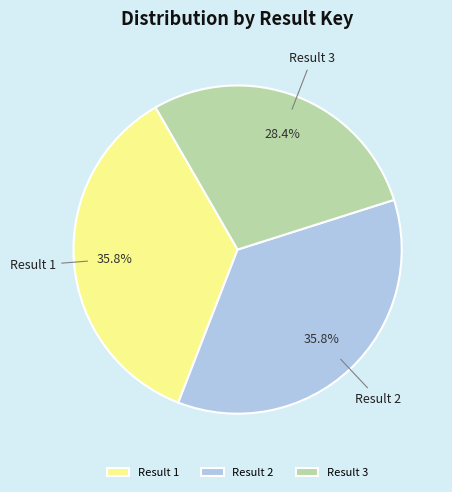

Which category has the smallest portion of the pie?

Result 3